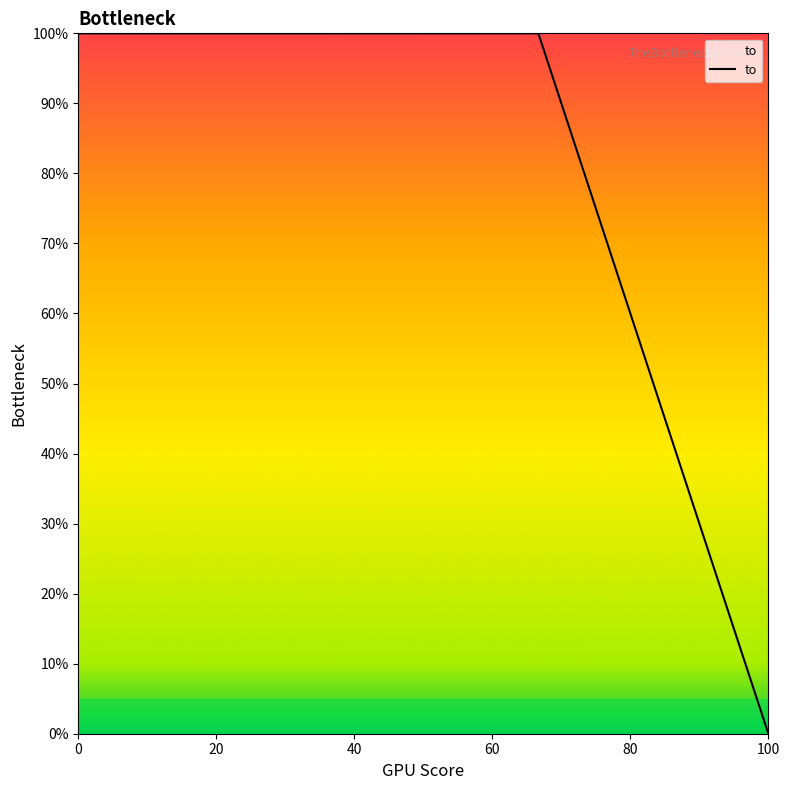

What is the sum of all values?

300.0